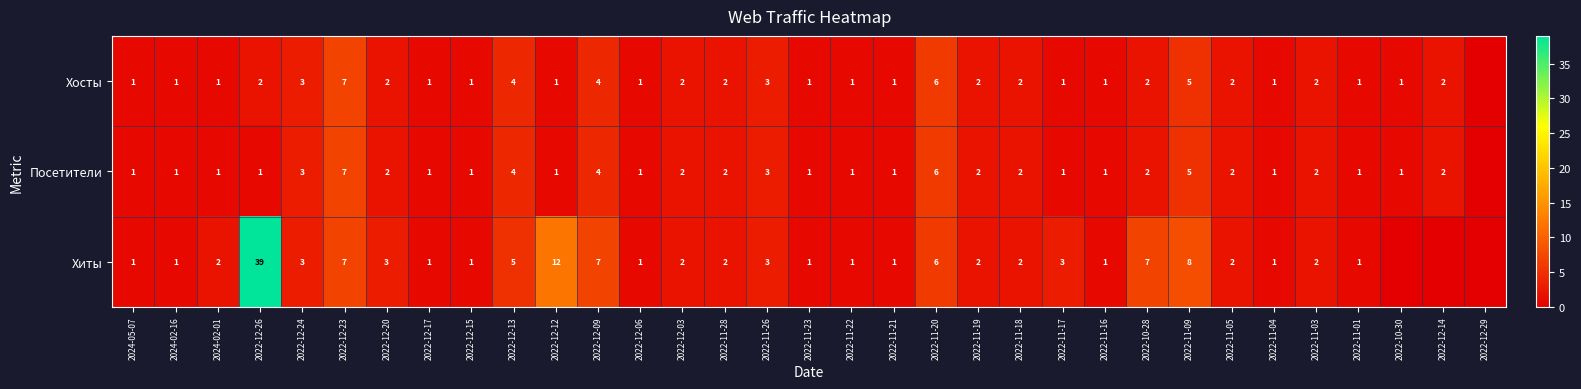

Is the value of Хиты at 2022-12-03 greater than the value of Посетители at 2022-11-20?

No